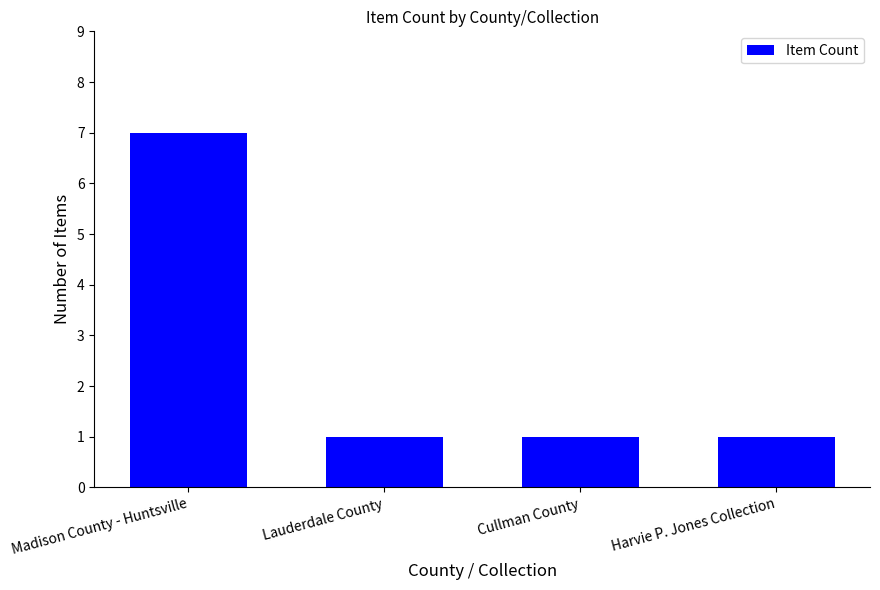

How many bars are there in total?

4